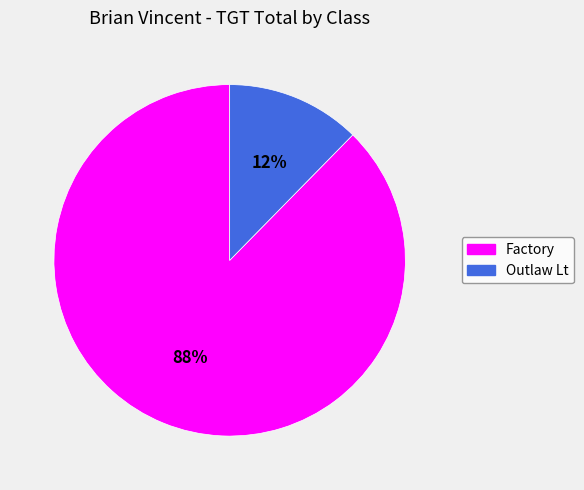

Is the sum of Outlaw Lt and Factory greater than half?

Yes